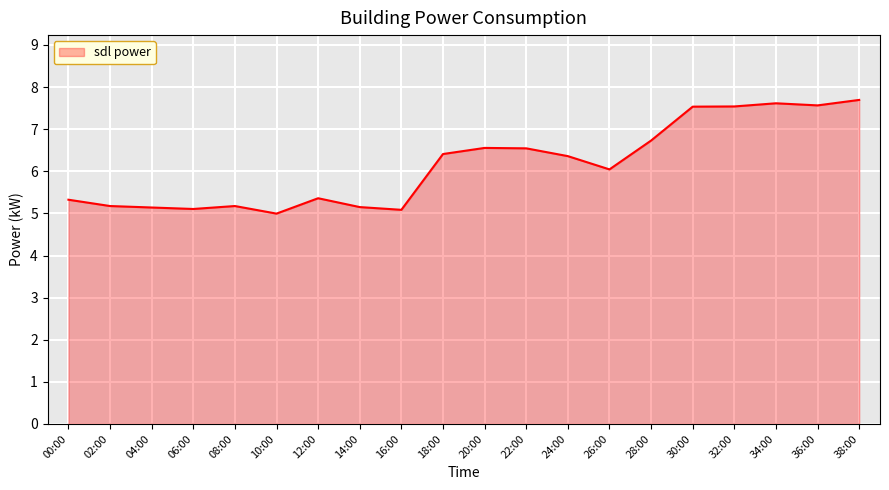

What is the difference between the values at 32:00 and 02:00?

2.4